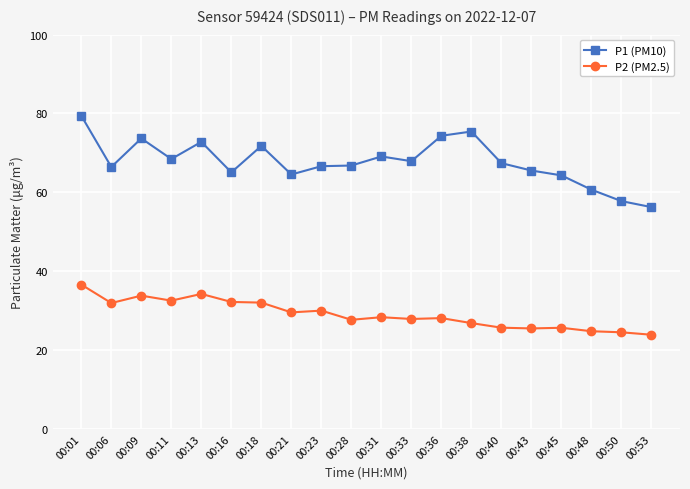

True or false: P1 (PM10) and P2 (PM2.5) cross at least once.

False